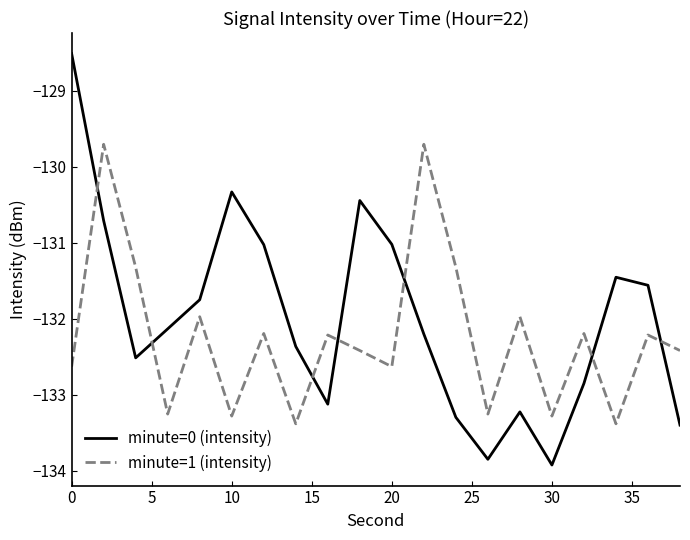

Which series has the widest spread of values?

minute=0 (intensity)